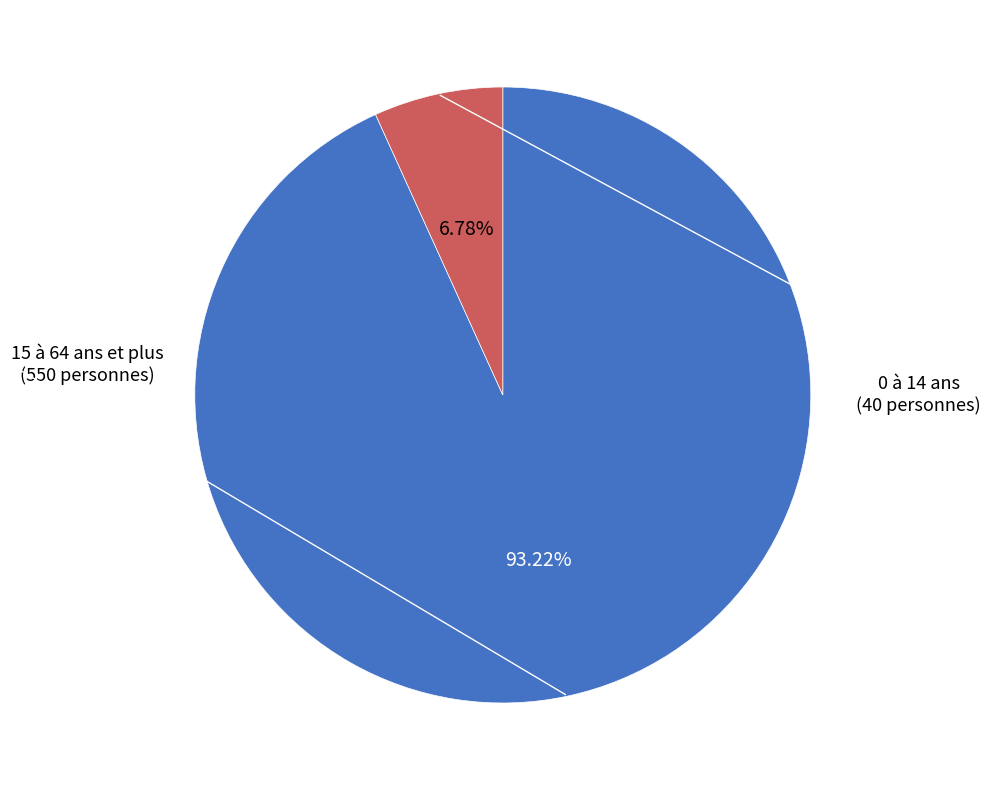

Is there a majority slice in this chart?

Yes